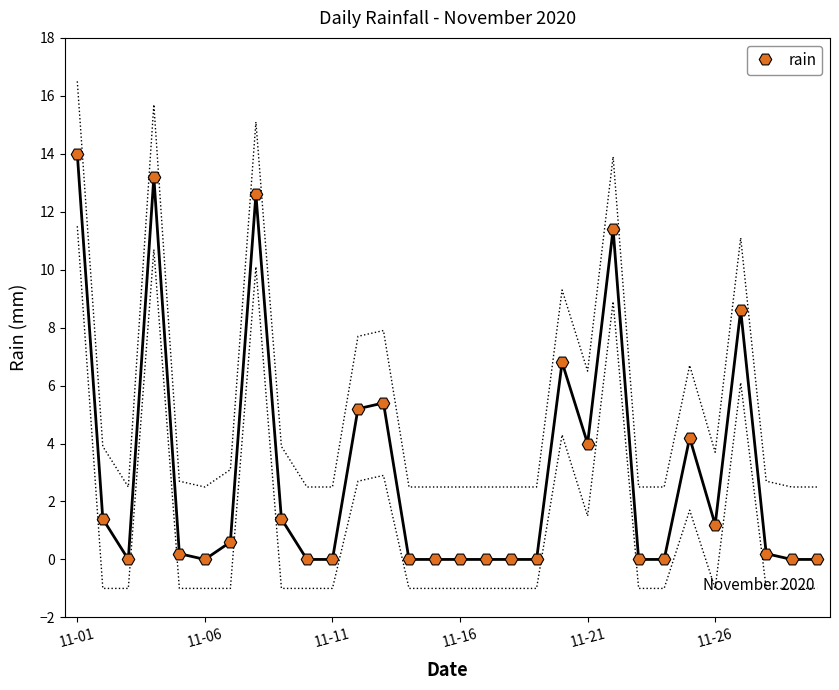

The value of rain at 11-21 is 6.6. True or false?

False